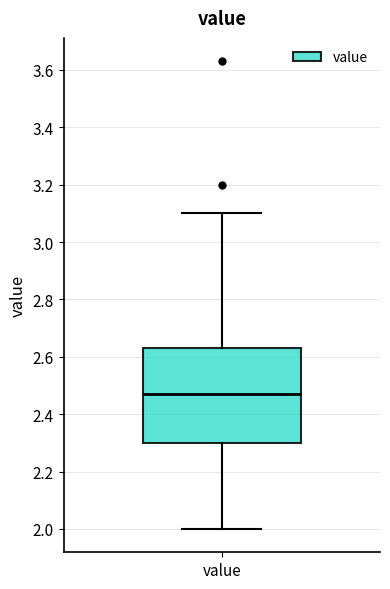

Read this box plot against the y-axis: the position of the median line, the range covered by the box, and the ends of both whiskers. The values are not printed on the chart, so give them approximately, as read against the axis.

median 2.48, box 2.30 to 2.64, whiskers 2.00 to 3.10